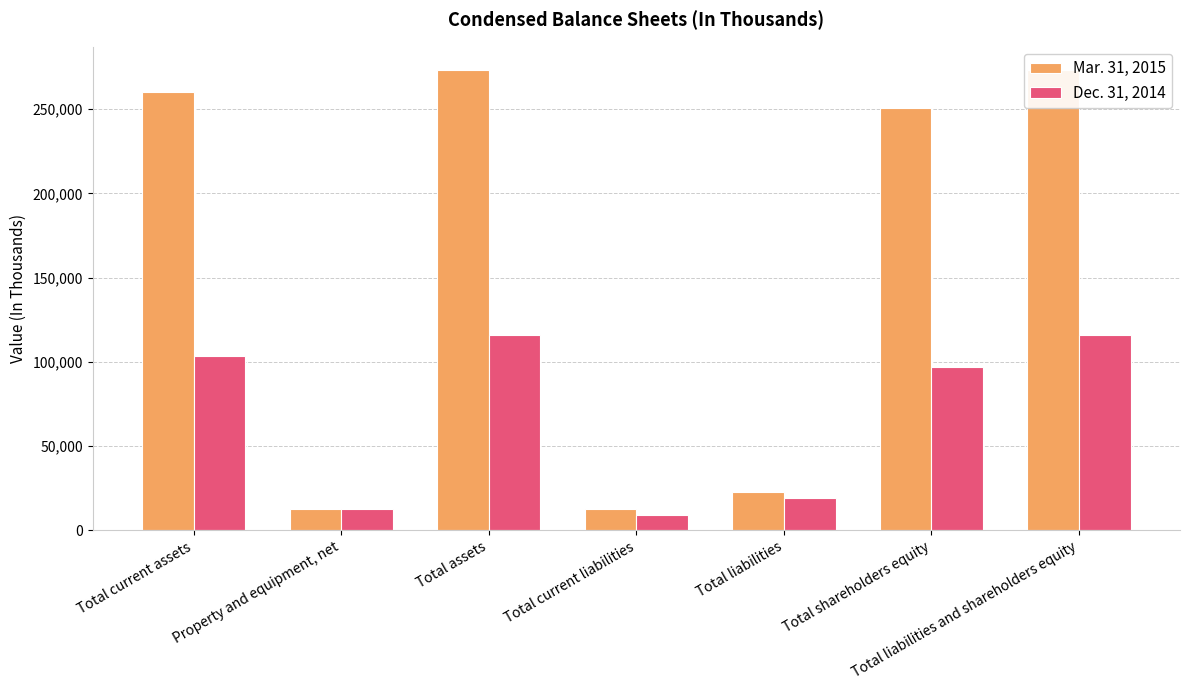

List the labels in order of Dec. 31, 2014 value, smallest first.

Total current liabilities, Property and equipment, net, Total liabilities, Total shareholders equity, Total current assets, Total assets, Total liabilities and shareholders equity